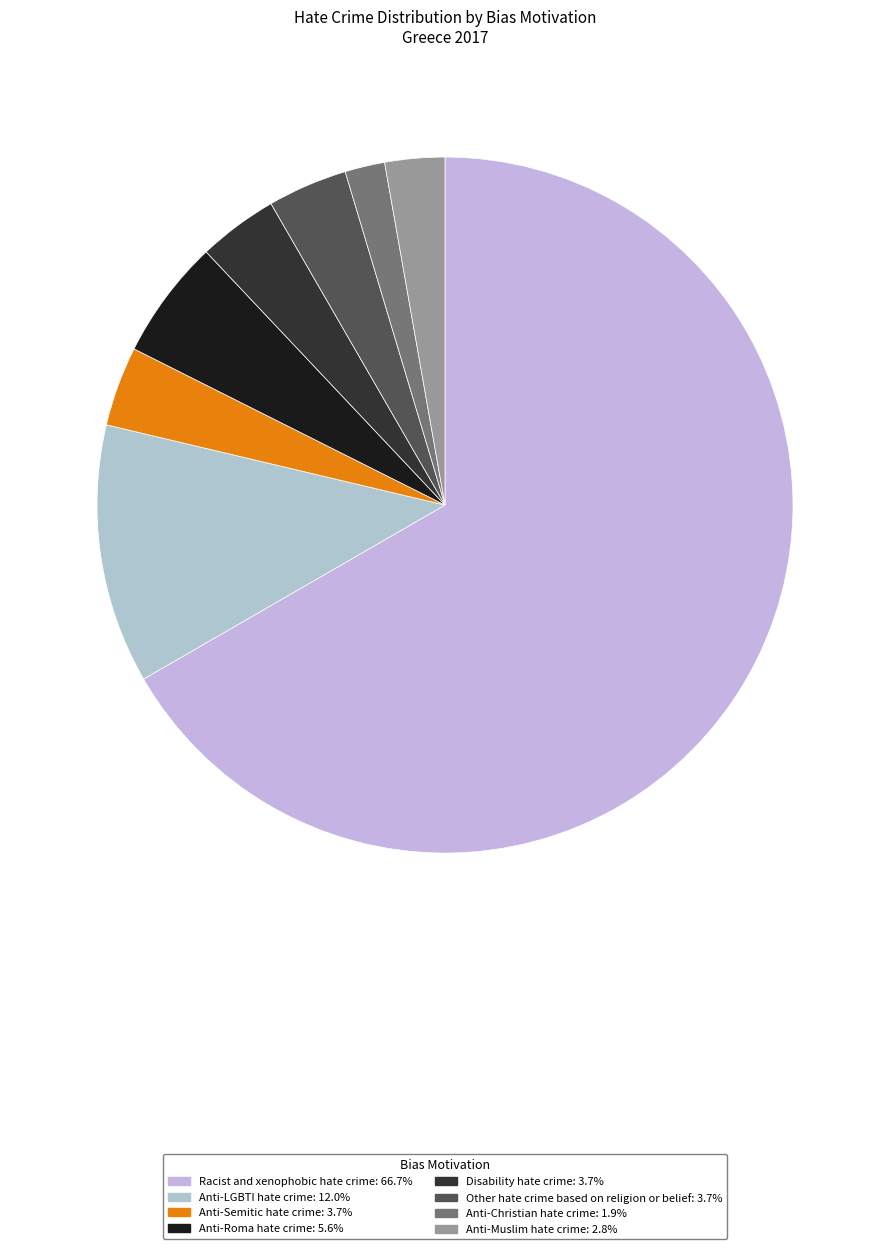

Rank the categories by value from highest to lowest.

Racist and xenophobic hate crime, Anti-LGBTI hate crime, Anti-Roma hate crime, Anti-Semitic hate crime, Disability hate crime, Other hate crime based on religion or belief, Anti-Muslim hate crime, Anti-Christian hate crime